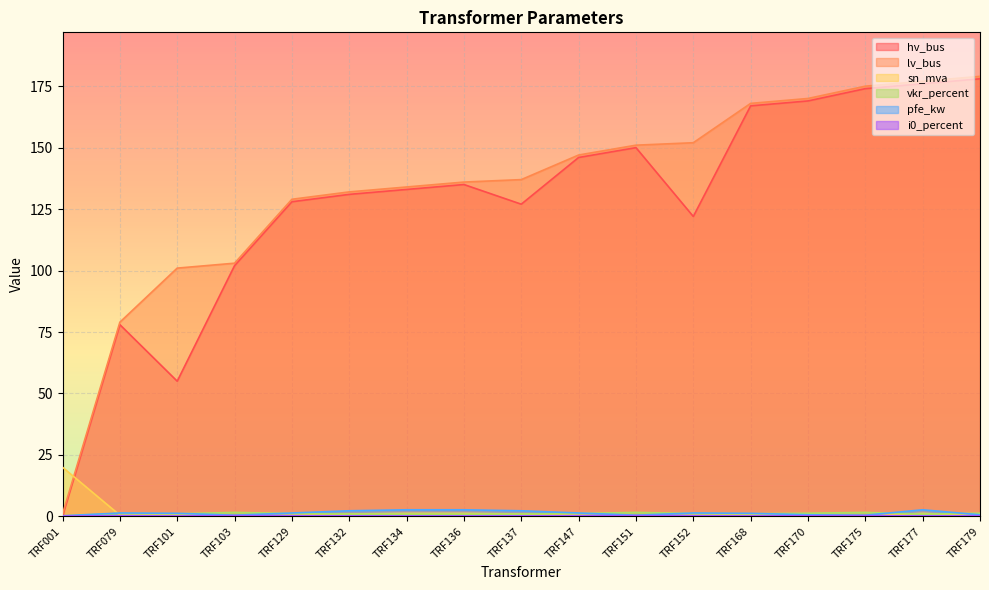

Which series has the largest range (max minus min)?

hv_bus